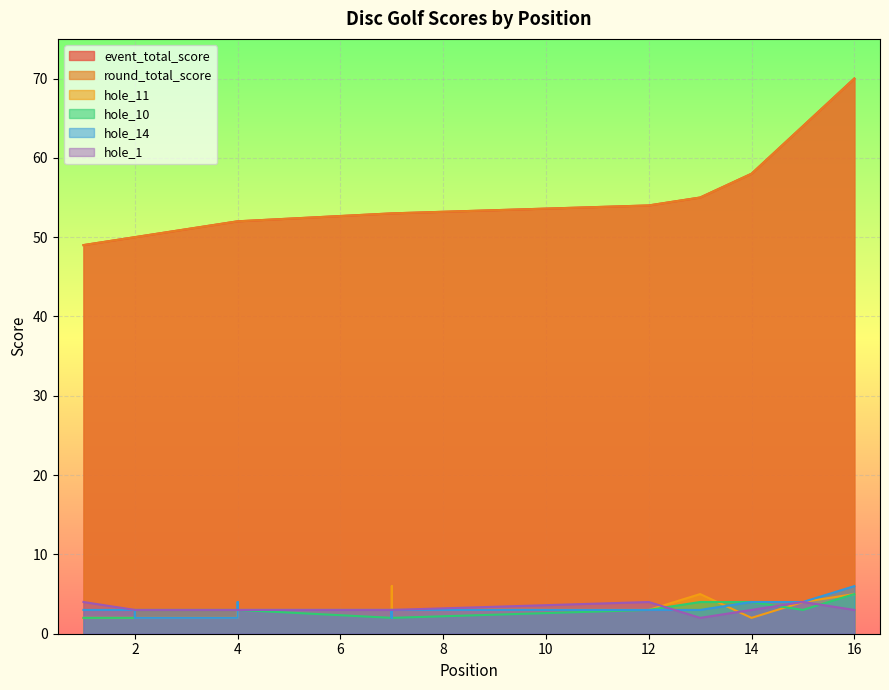

True or false: event_total_score and round_total_score cross at least once.

False